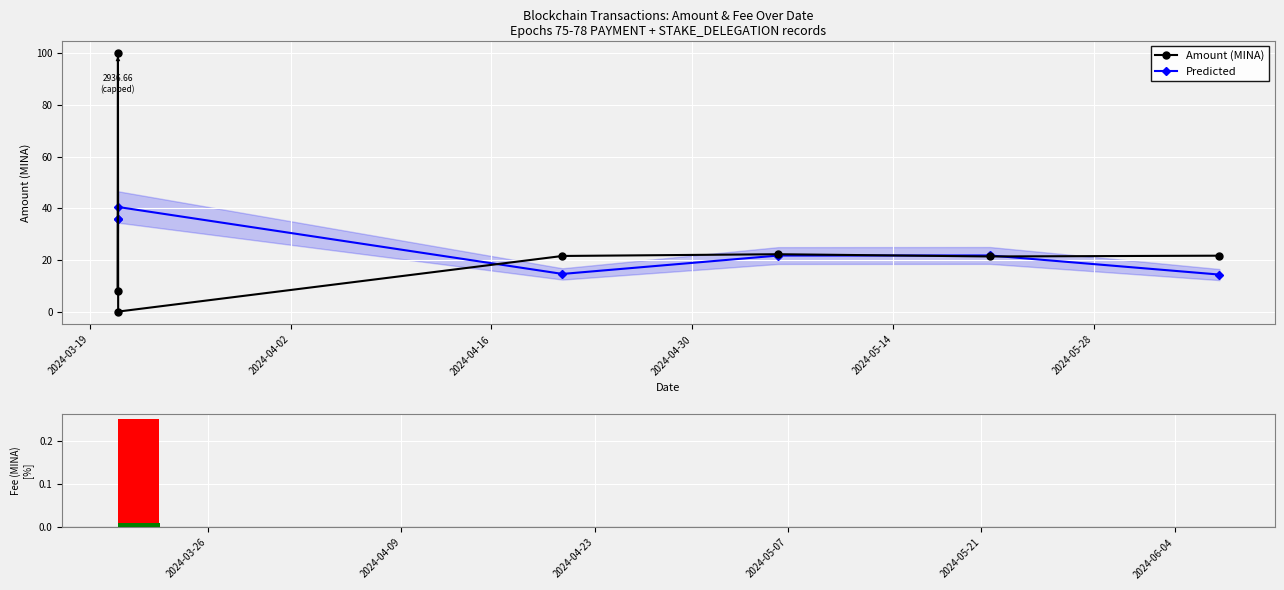

True or false: Predicted has more than 1 points higher than both neighbors.

True